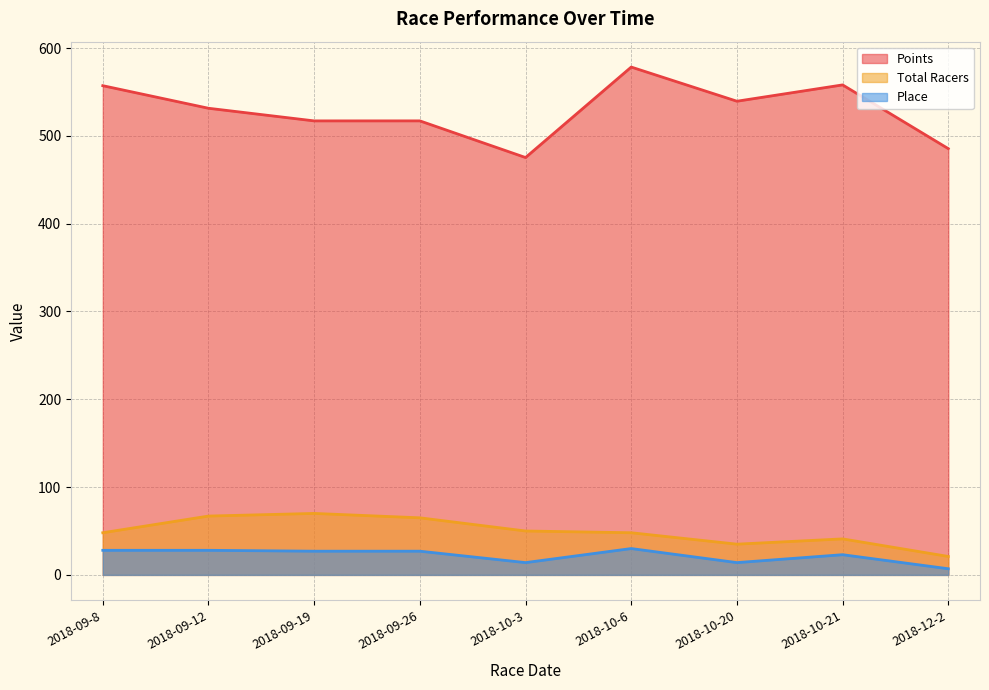

How many categories are shown in the chart?

9